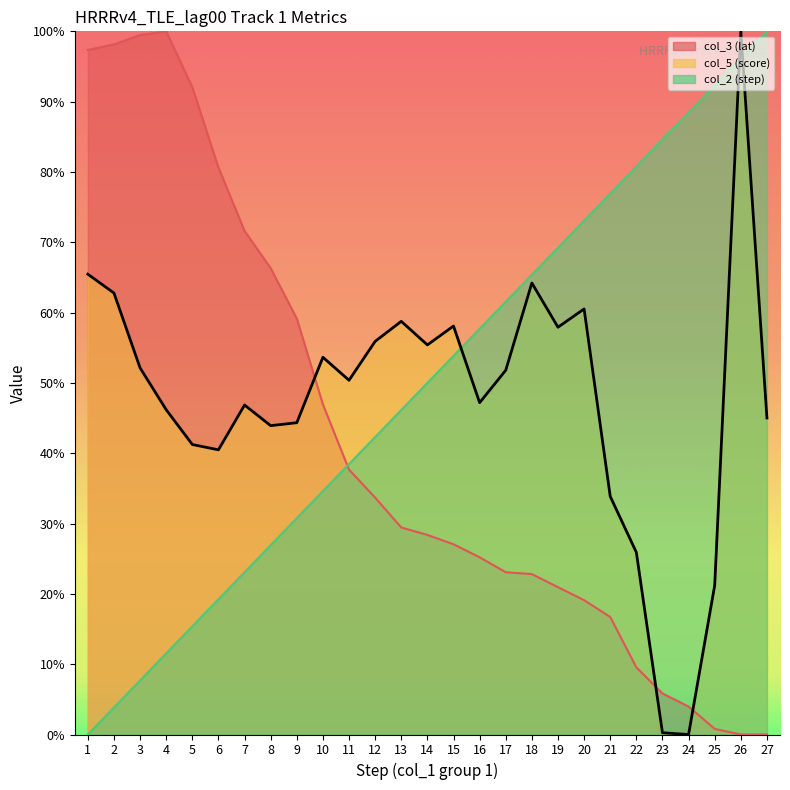

How many lines are shown in the chart?

3